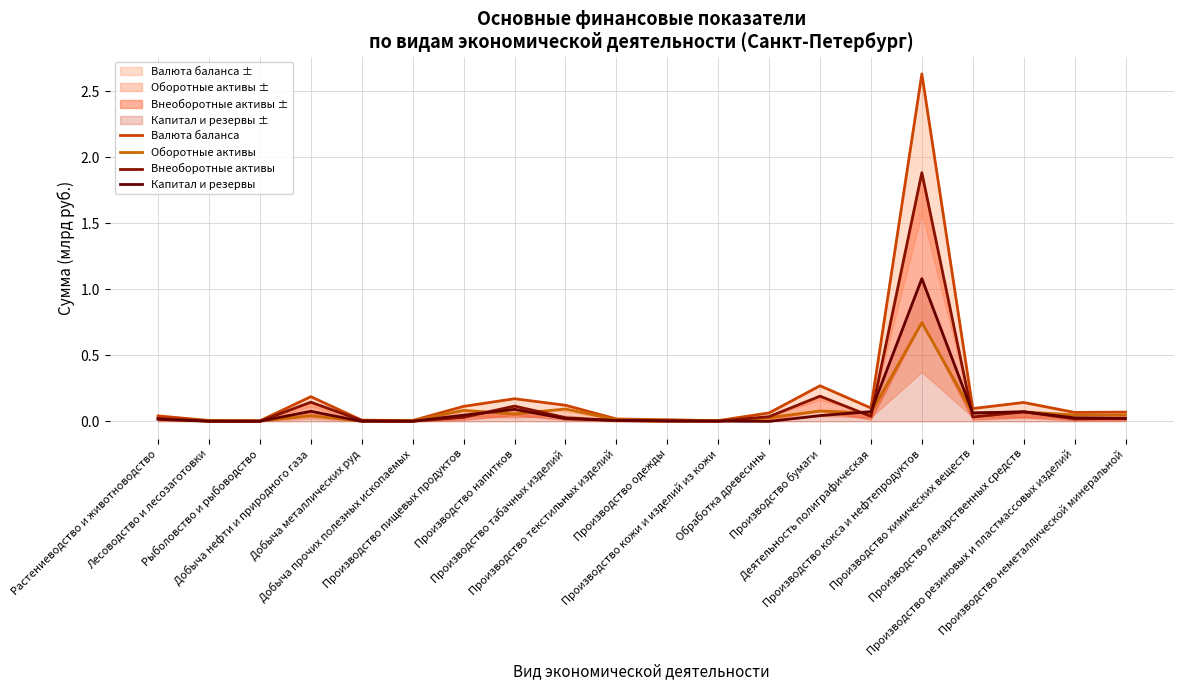

At which label does Валюта баланса reach its peak?

Производство кокса и нефтепродуктов